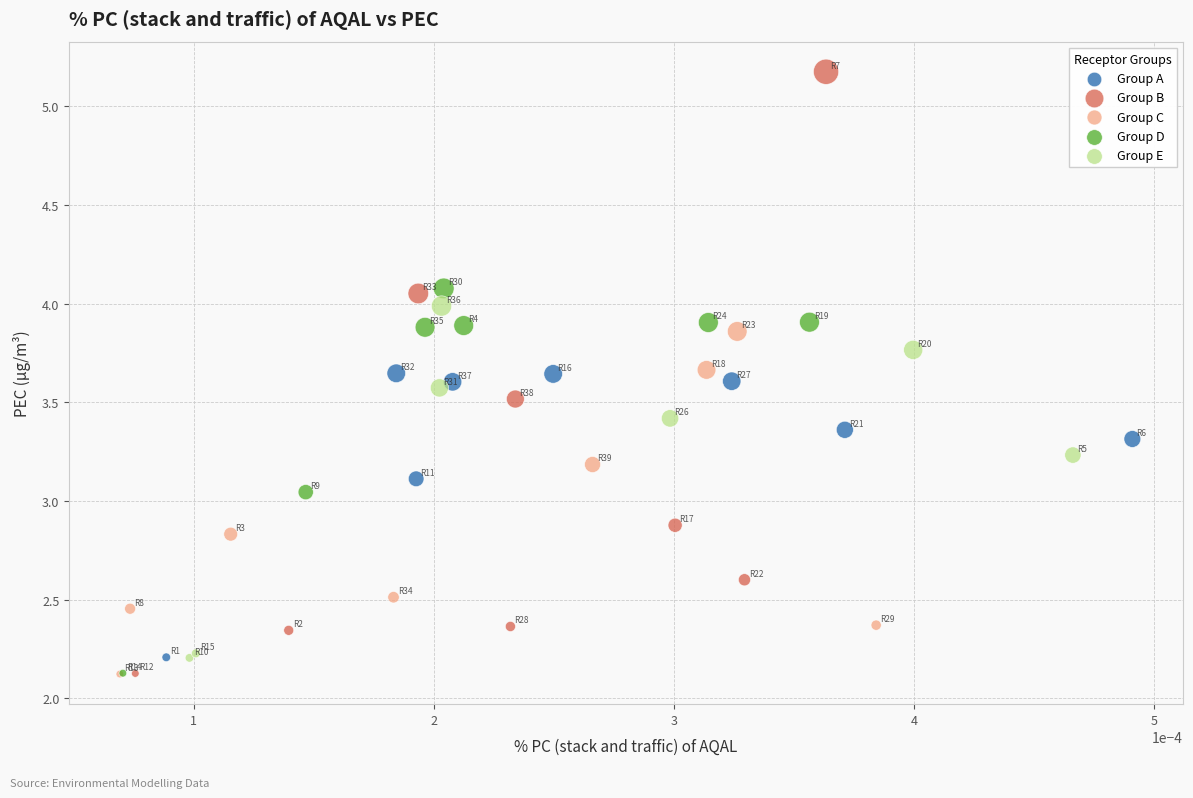

Which series has the largest Y range (max minus min)?

Group B